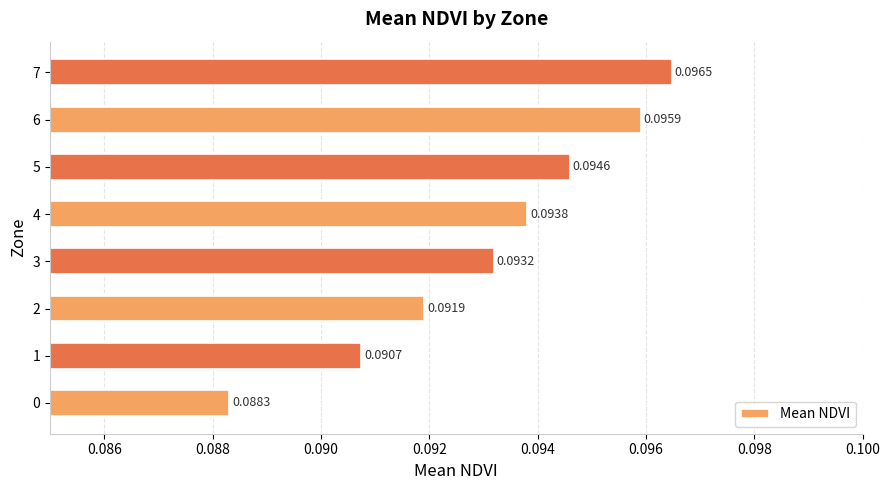

List the labels in order of value, largest first.

7, 6, 5, 4, 3, 2, 1, 0